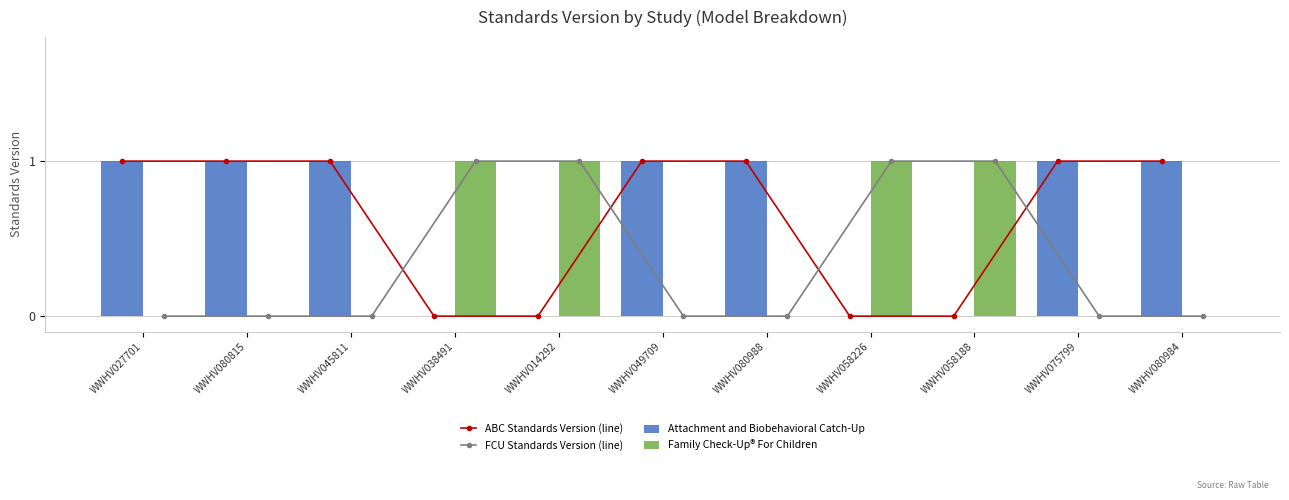

Which series has the widest spread of values?

ABC Standards Version (line)